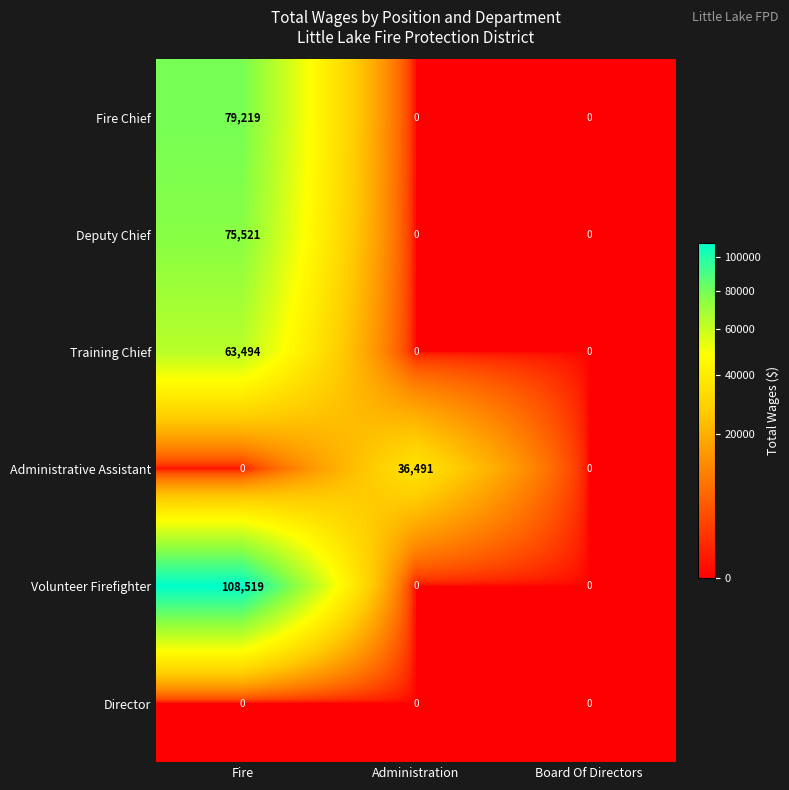

True or false: Deputy Chief has a value of 0 at Board Of Directors.

True